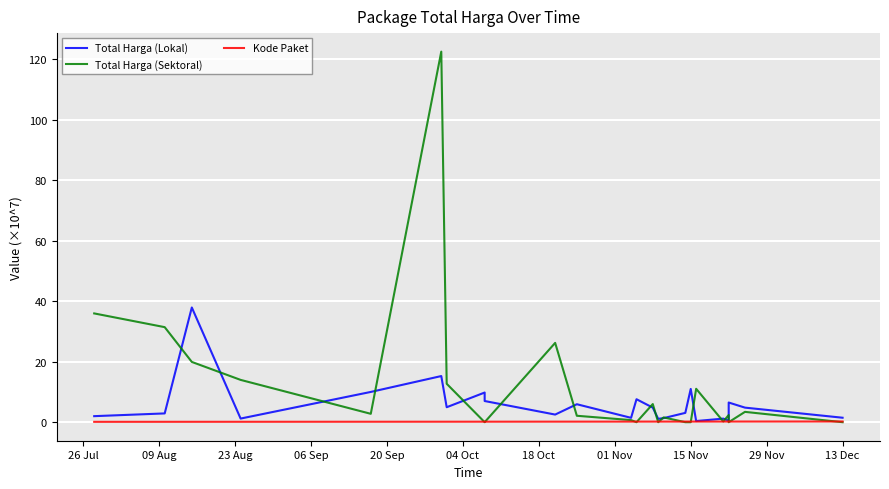

How many interior local peaks does the Kode Paket series have?

1